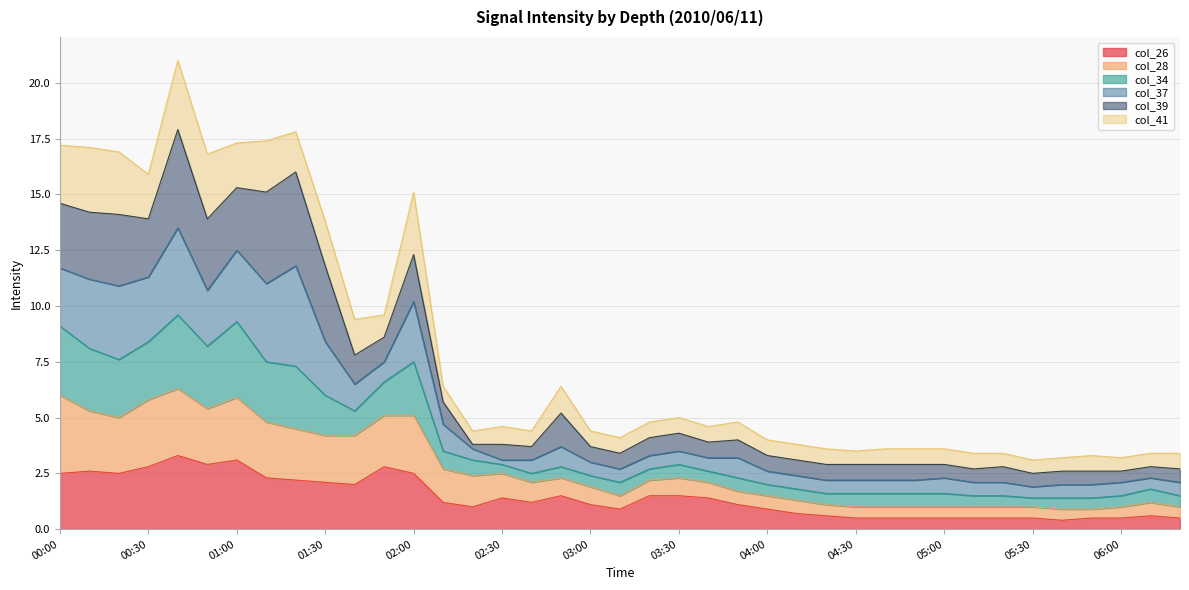

At which category does col_28 reach its first local valley?

00:20